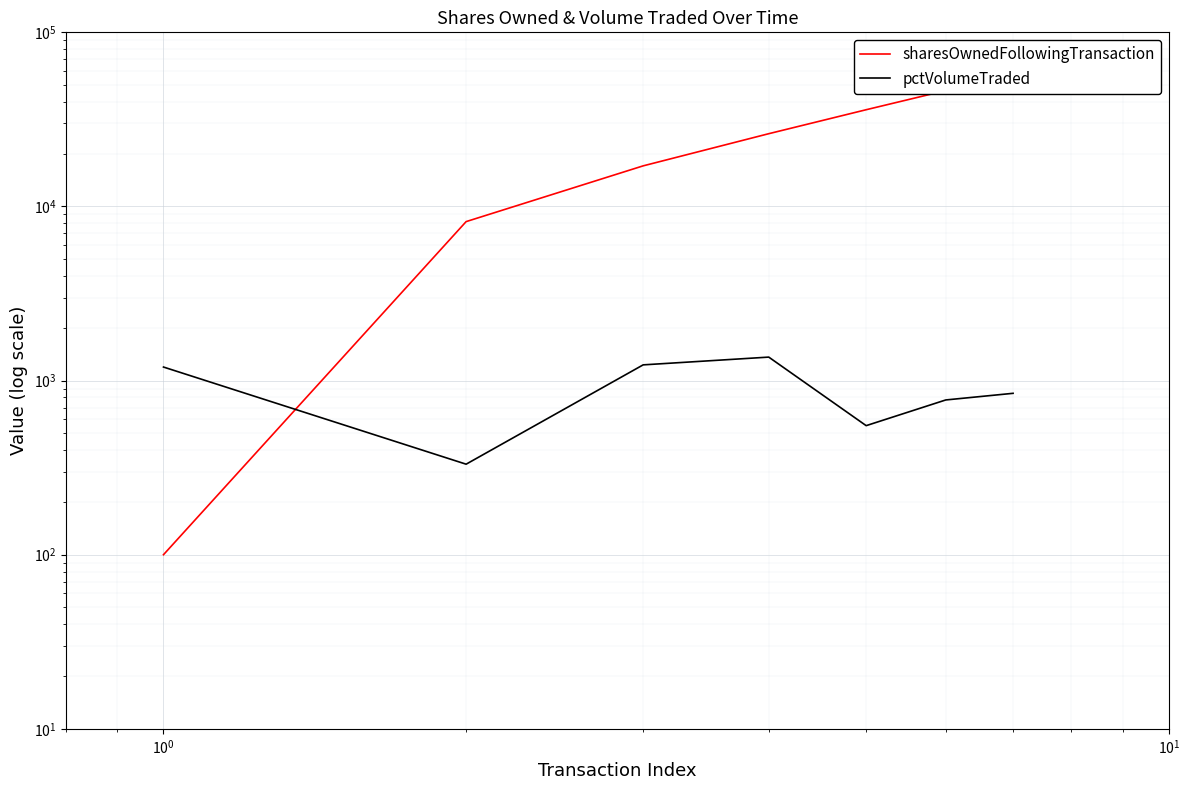

After their last crossing, which series has the higher values: sharesOwnedFollowingTransaction or pctVolumeTraded?

sharesOwnedFollowingTransaction